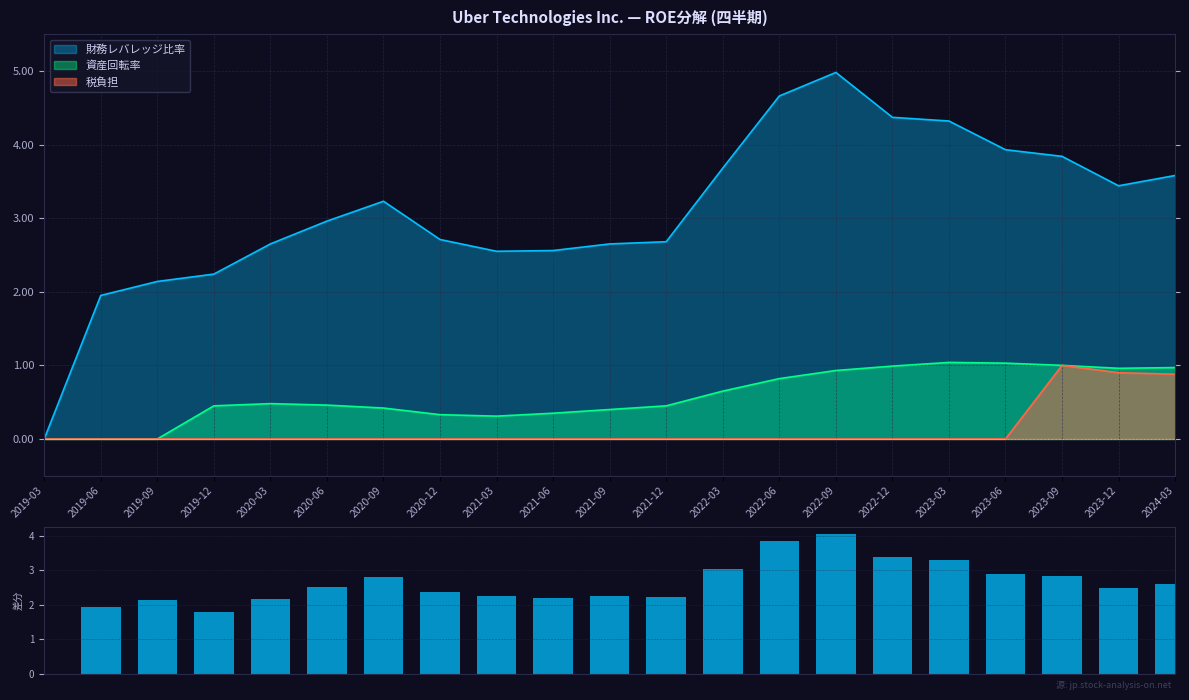

The 財務レバレッジ比率 series shows 3.8 at 2023-09. True or false?

True